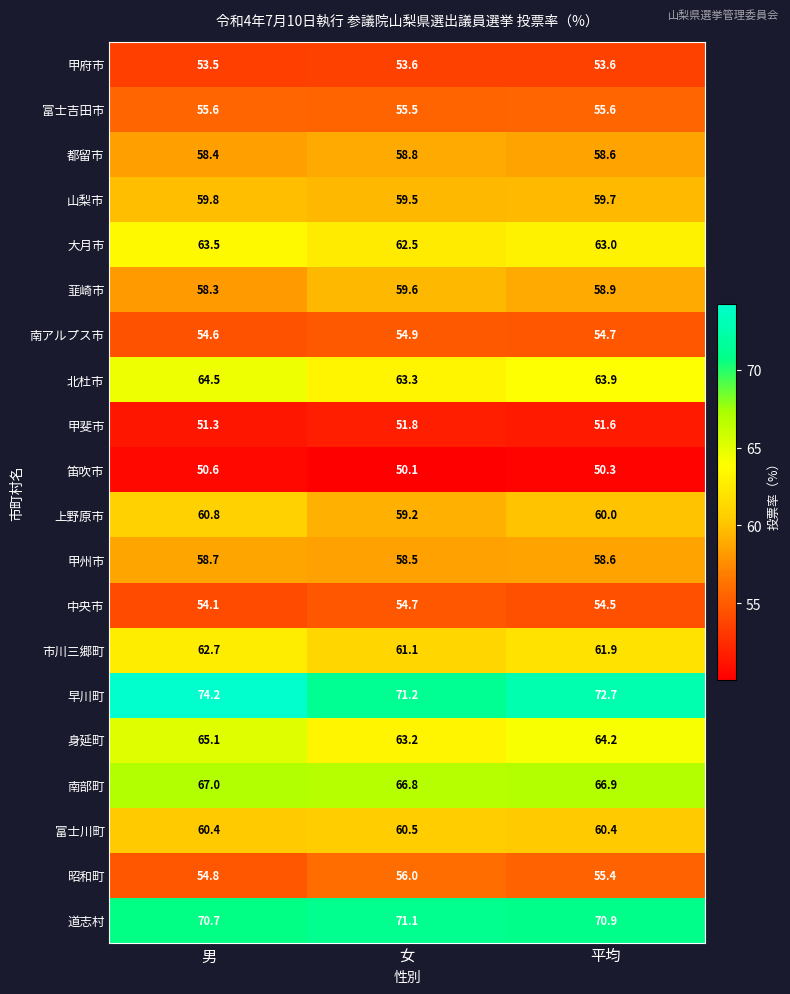

How many data points does each series have?

3